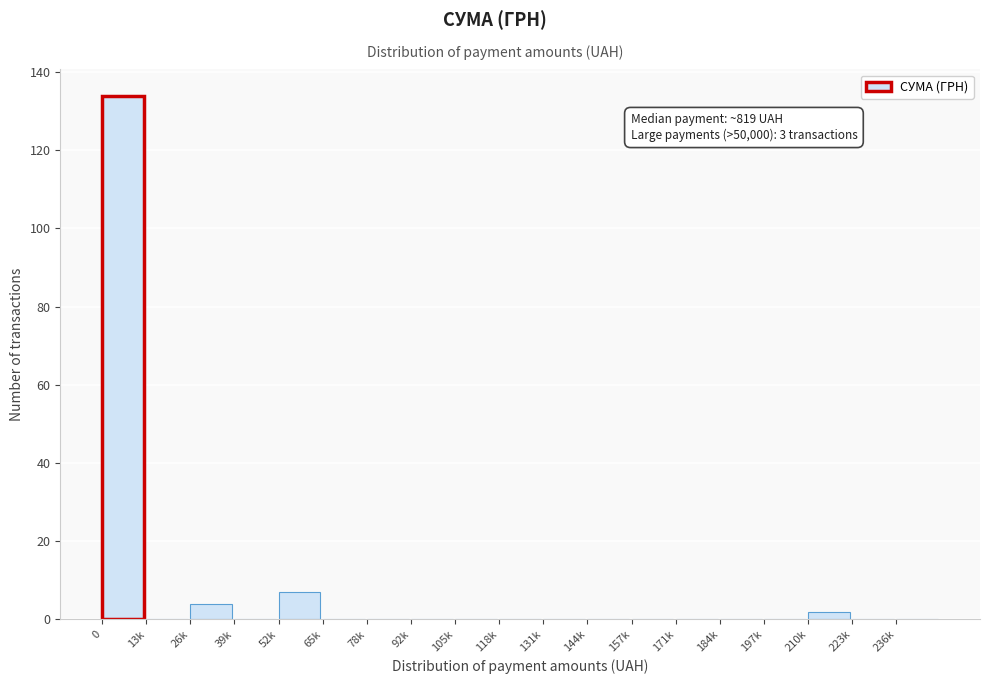

Reading left to right, extract all data points from this chart.

0=134	13k=0	26k=4	39k=0	52k=7	65k=0	78k=0	92k=0	105k=0	118k=0	131k=0	144k=0	157k=0	171k=0	184k=0	197k=0	210k=2	223k=0	236k=0